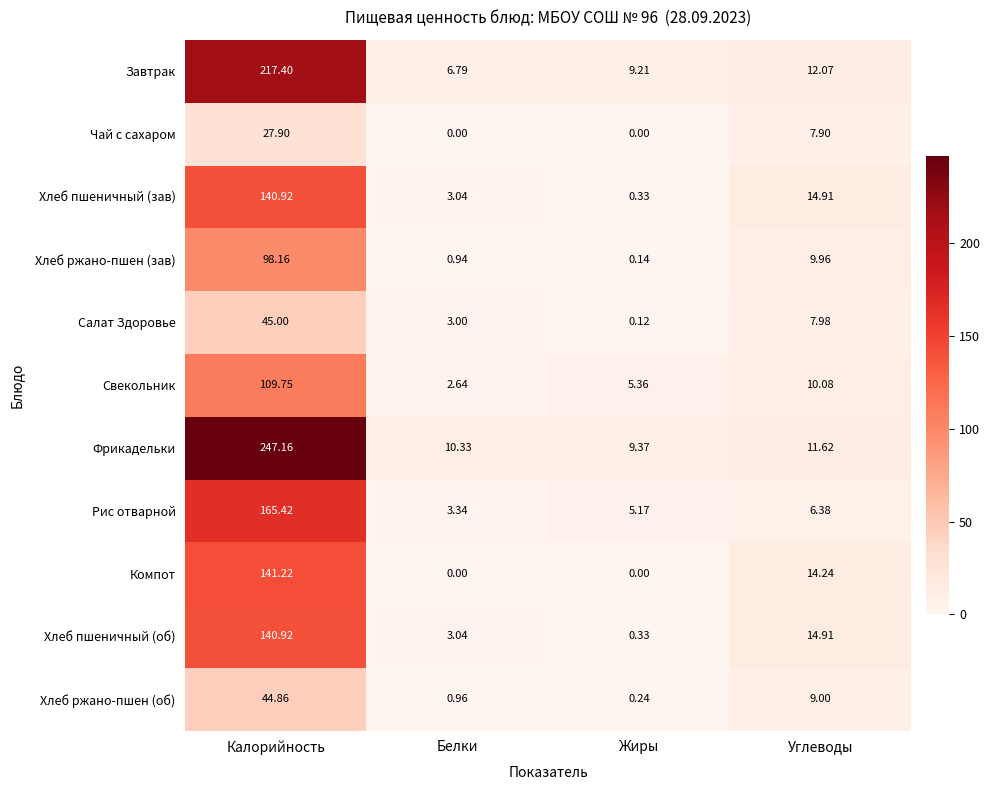

Which category has the highest value in the Свекольник series?

Калорийность